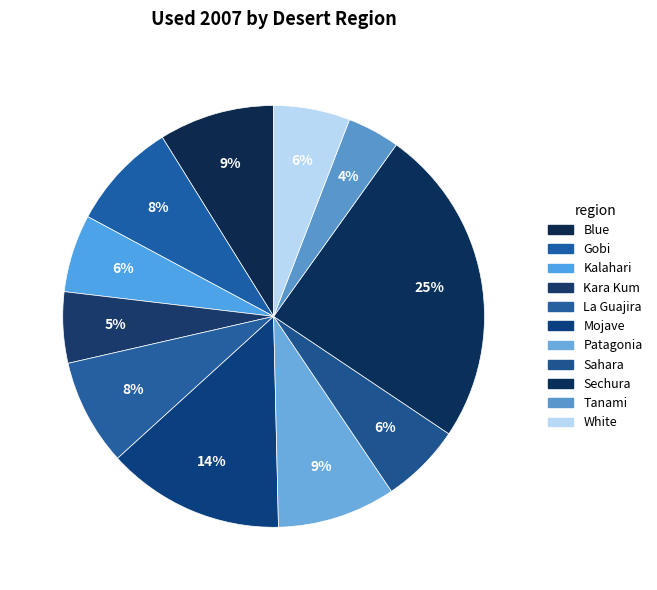

What percentage is the Sahara slice, to the nearest percent?

6%